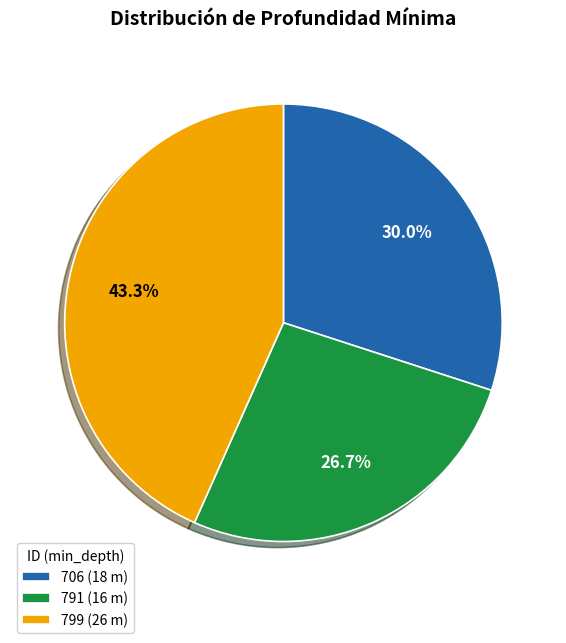

Does 706 represent more than half of the total?

No